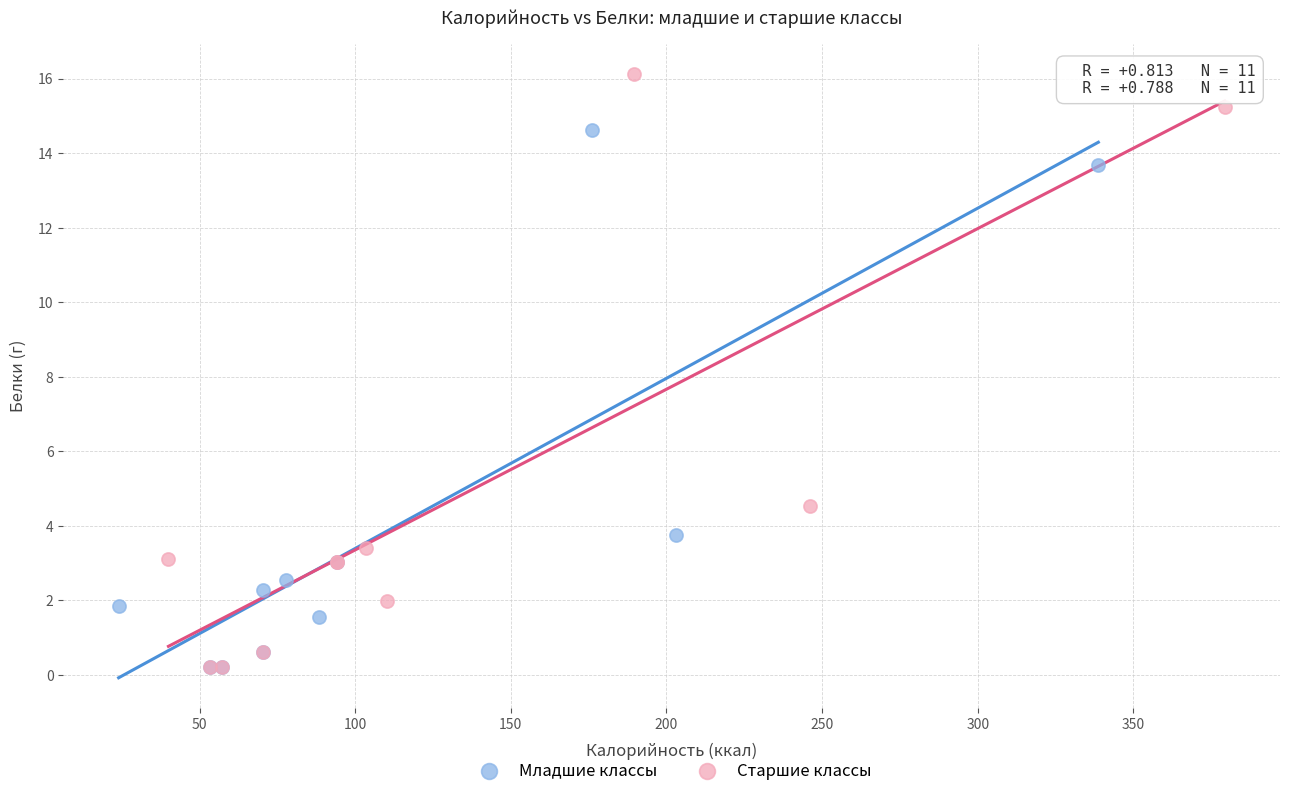

Which series contains the highest Y value?

Старшие классы